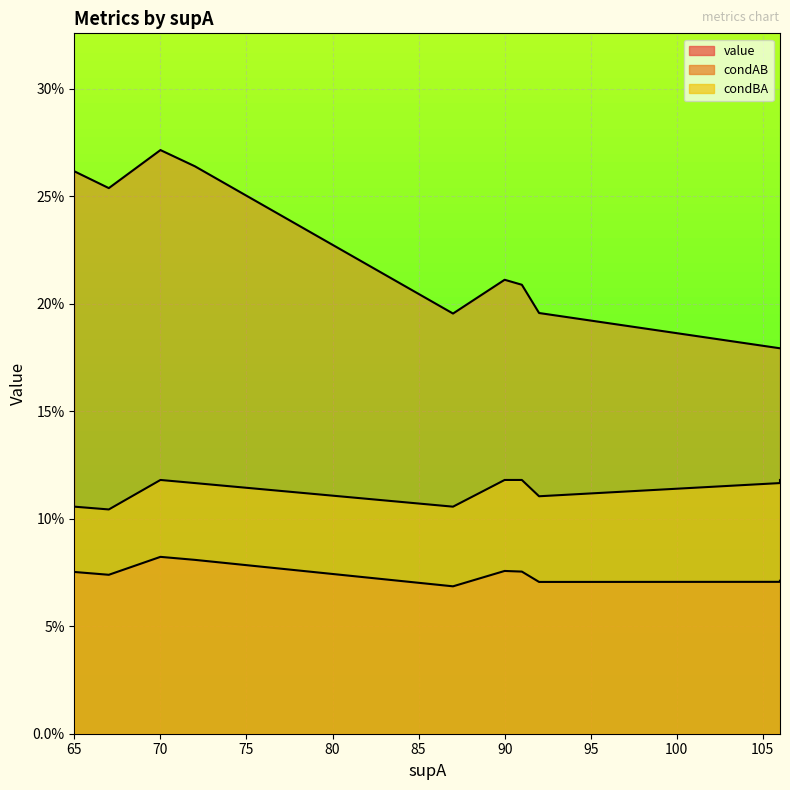

True or false: condBA and value cross at least once.

False